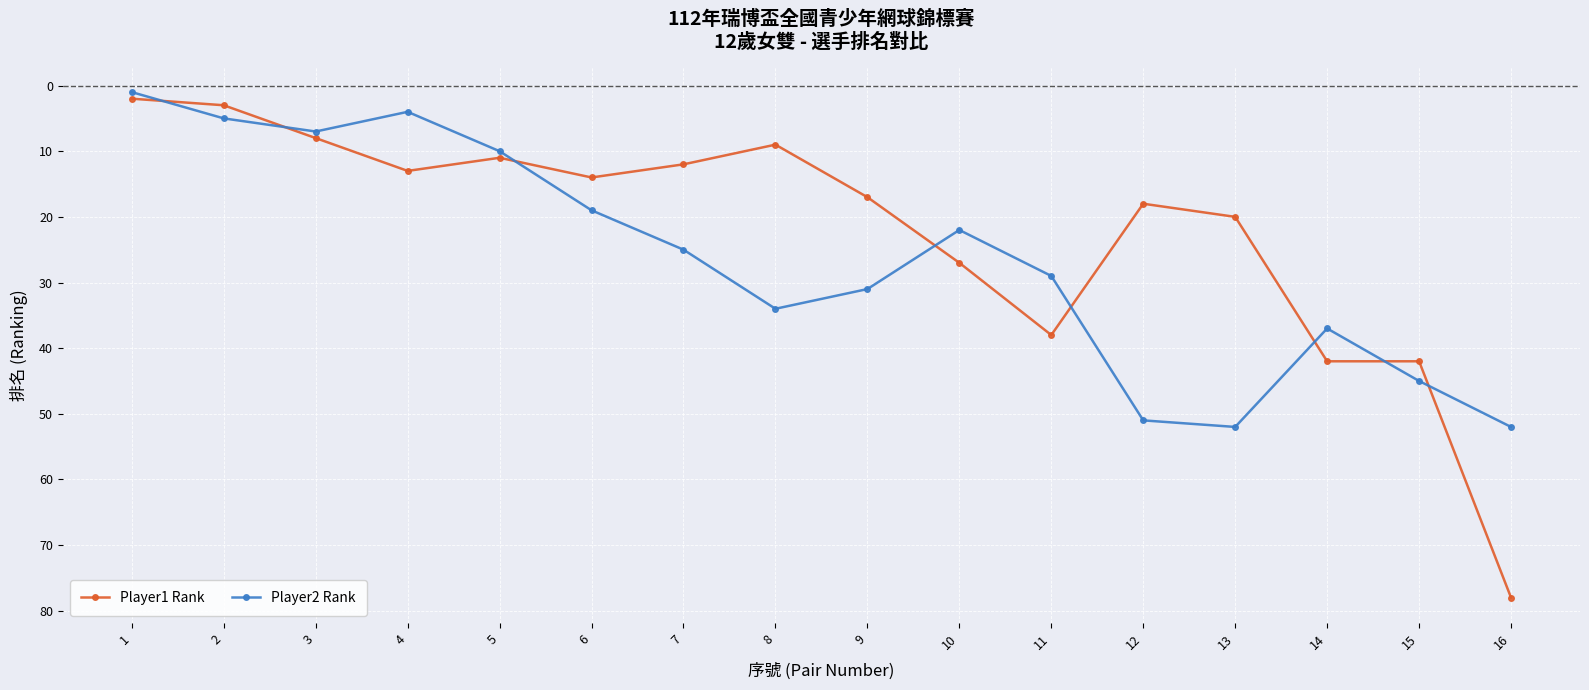

At 7, list the series in order from largest to smallest.

Player2 Rank, Player1 Rank